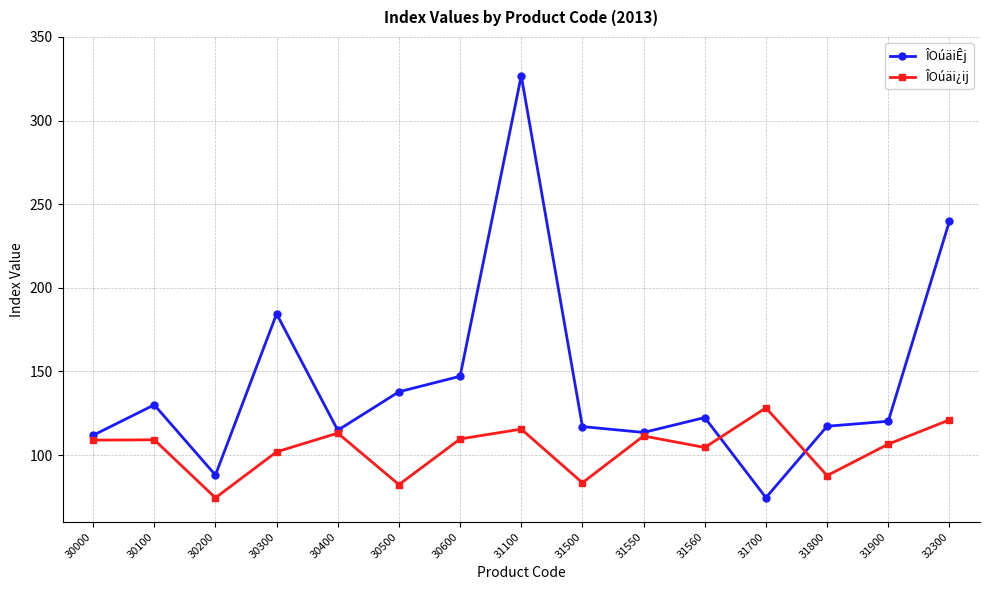

What is the average value of the ÎOúäiÊj series?

143.0